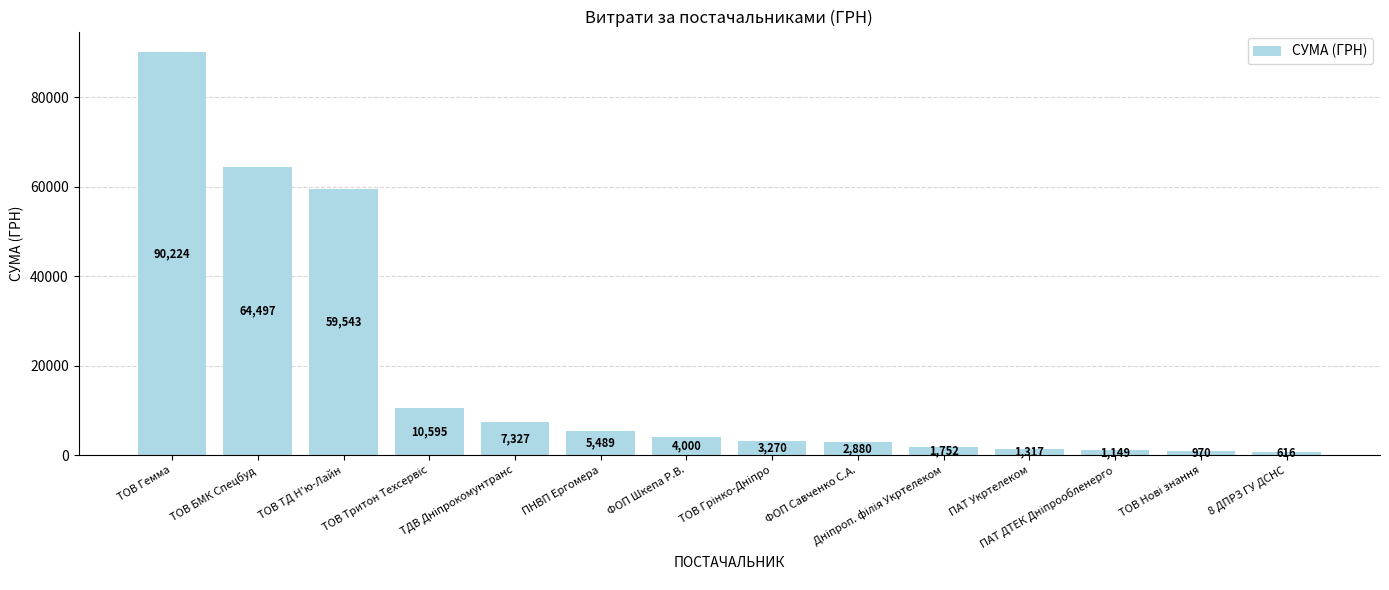

Which label corresponds to the largest value in the chart?

ТОВ Гемма